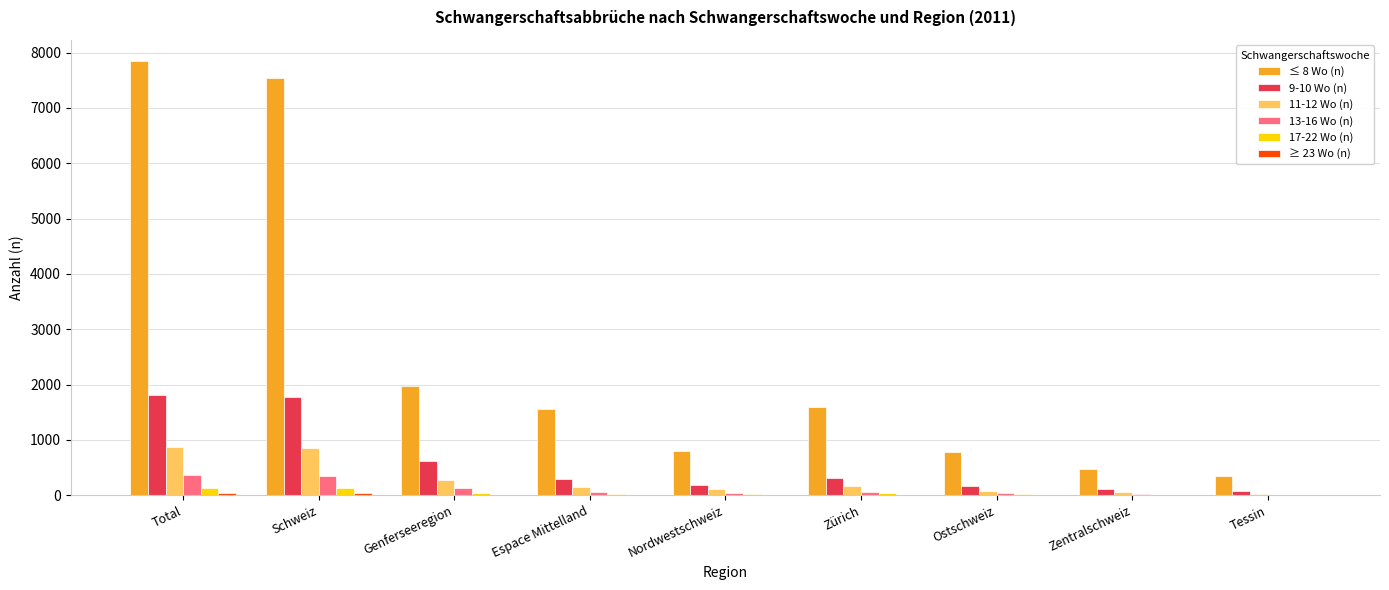

How many groups of bars are there?

9